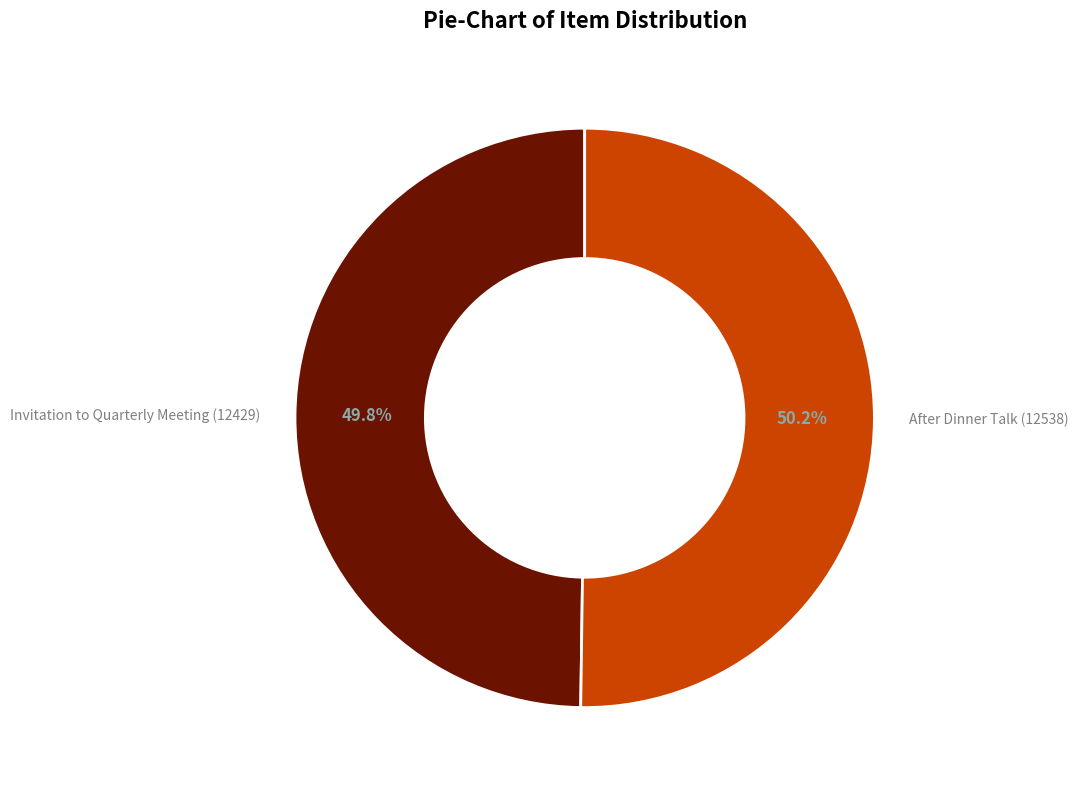

What percentage is NOT represented by After Dinner Talk (12538)?

49.8%